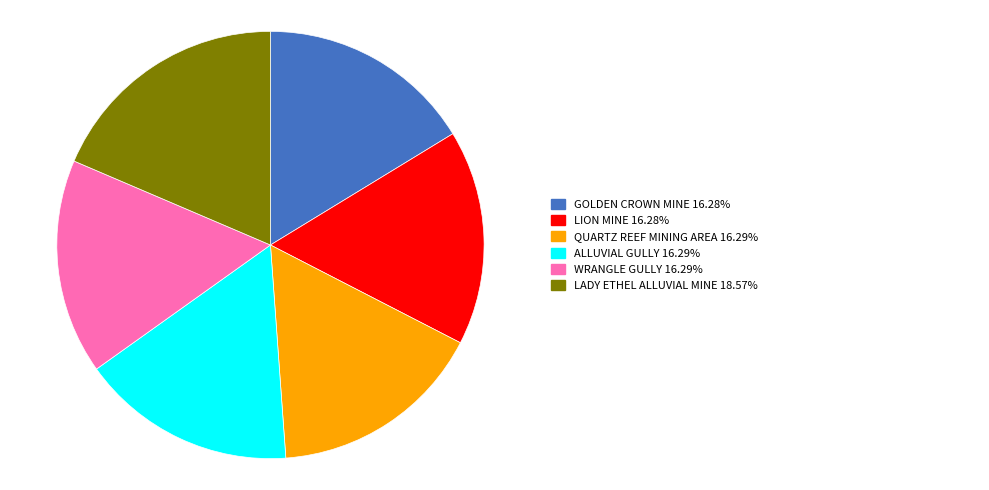

Is there any slice that represents more than half of the pie?

No